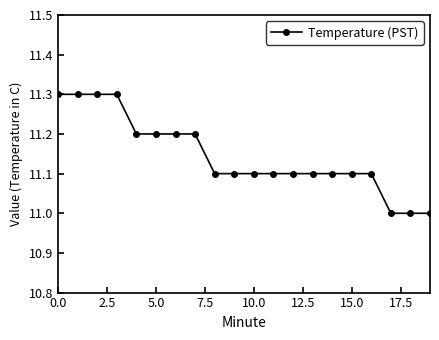

Reading left to right, extract all data points from this chart.

11.3	11.3	11.3	11.3	11.2	11.2	11.2	11.2	11.1	11.1	11.1	11.1	11.1	11.1	11.1	11.1	11.1	11.0	11.0	11.0